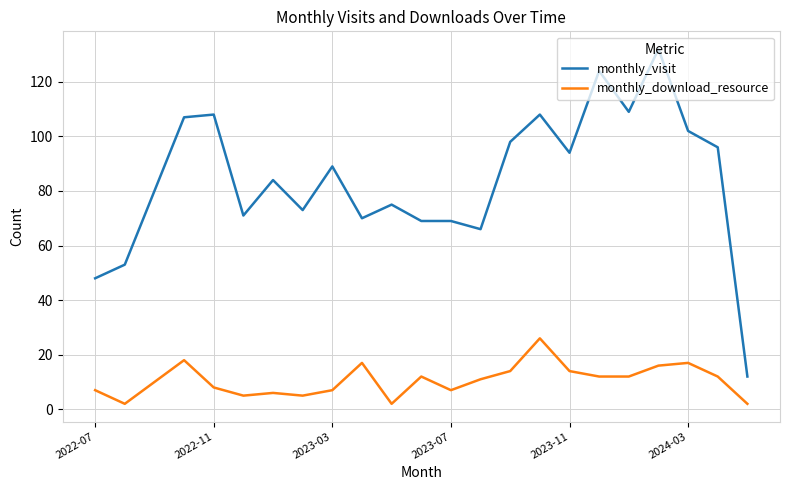

List the series in order of their peak value, lowest first.

monthly_download_resource, monthly_visit